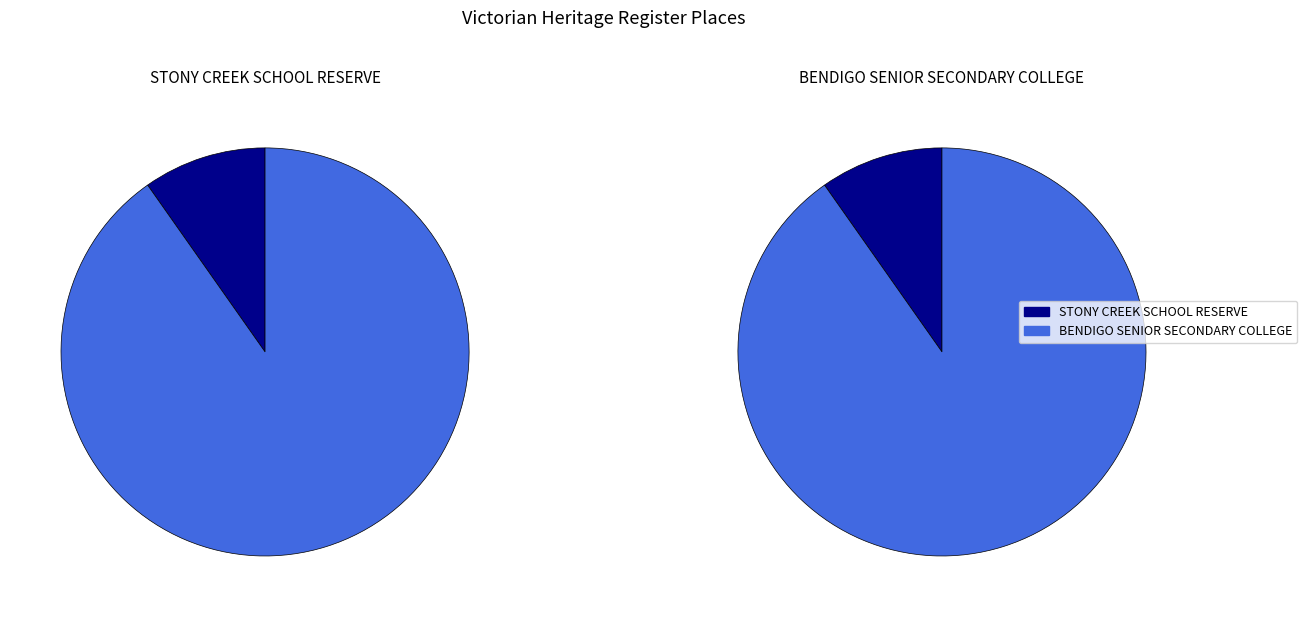

To the nearest percent, what percentage of the pie is STONY CREEK SCHOOL RESERVE?

10%